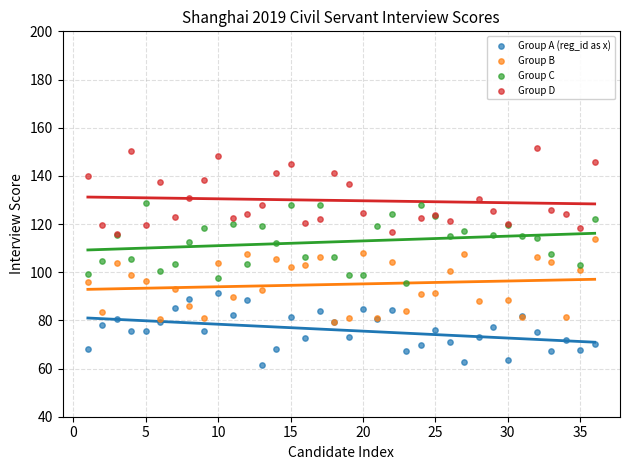

Which series reaches the minimum Y coordinate?

Group A (reg_id as x)